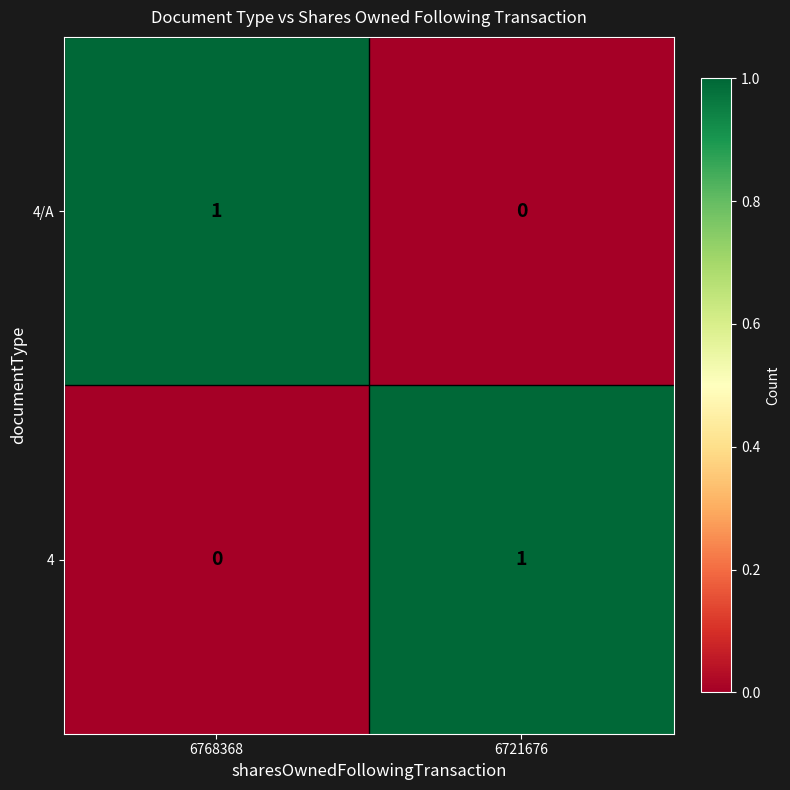

At 6721676, list the series in order from smallest to largest.

4/A, 4